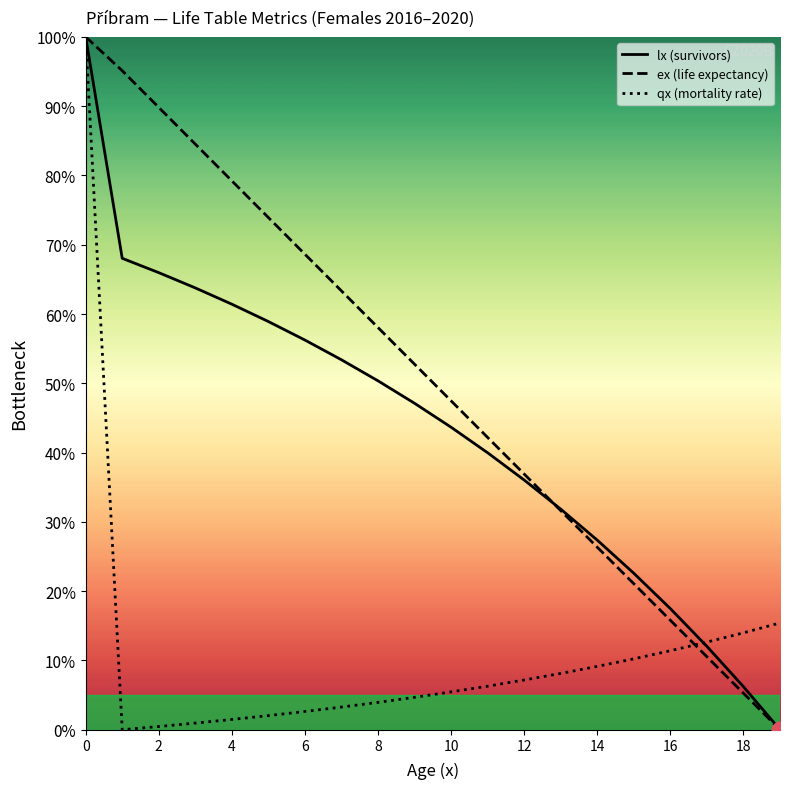

Rank the series at 18 from lowest to highest value.

ex (life expectancy), lx (survivors), qx (mortality rate)